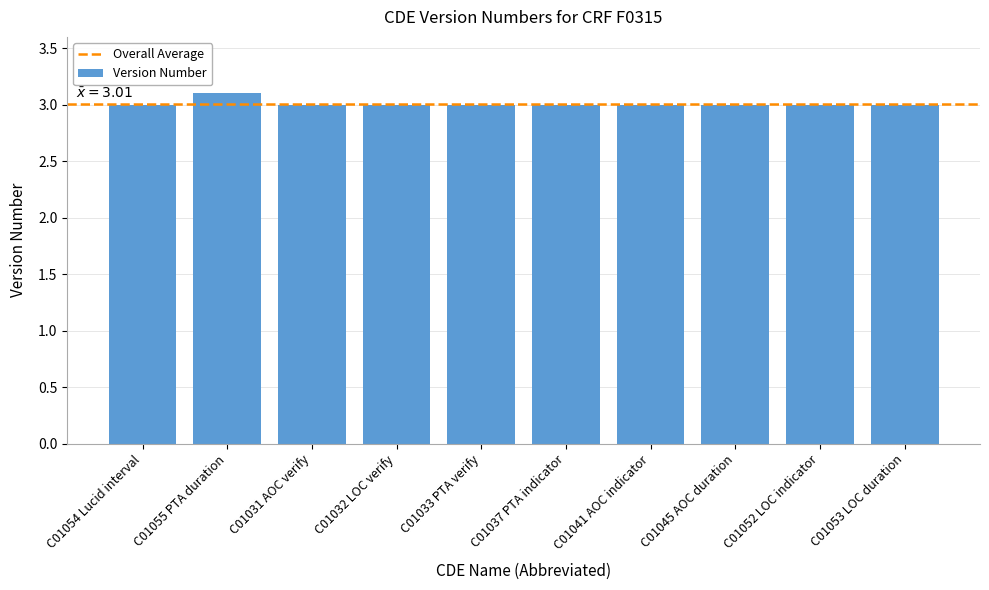

True or false: the data shows 3.0 at C01053 LOC duration.

True